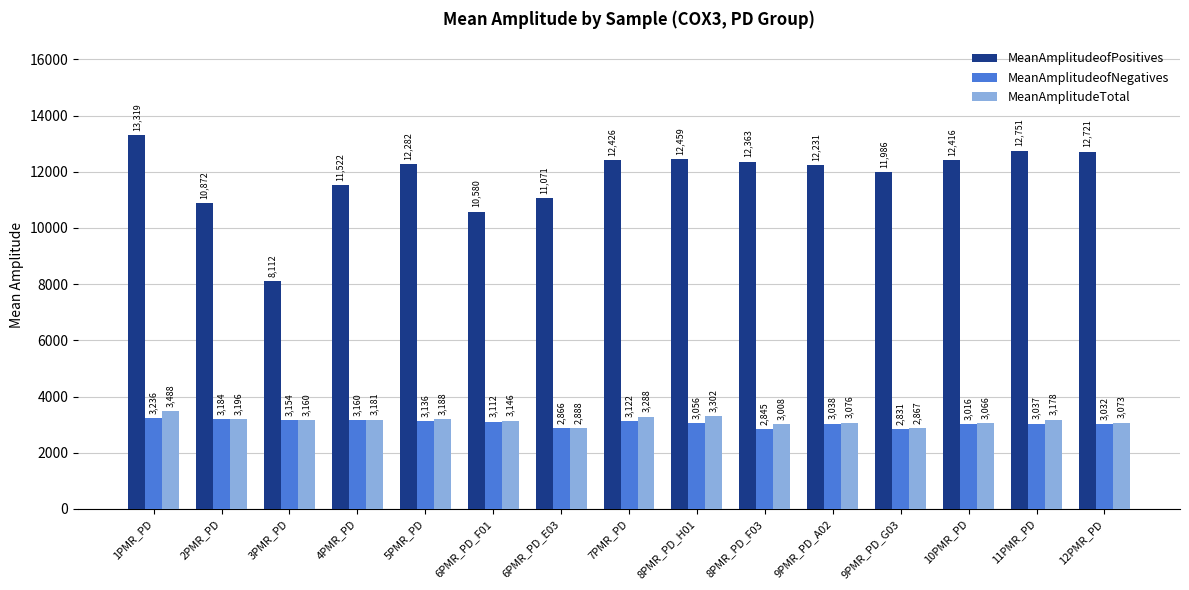

Which series has the largest range (max minus min)?

MeanAmplitudeofPositives